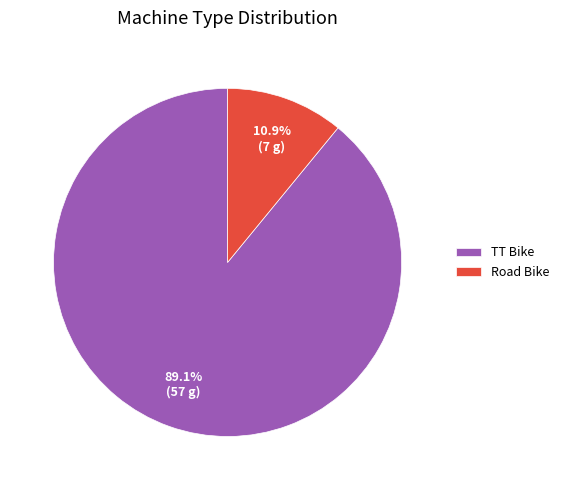

Which category has the biggest portion of the pie?

TT Bike